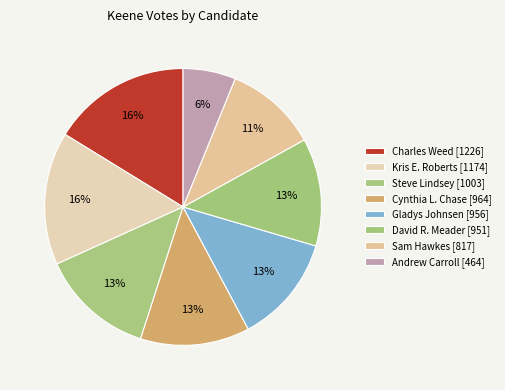

To the nearest percent, what percentage of the pie is David R. Meader?

13%